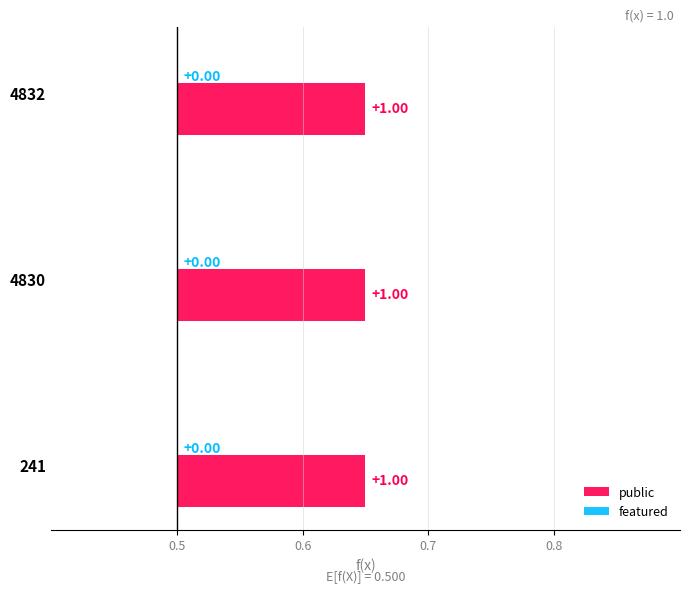

Are the bars horizontal?

Yes